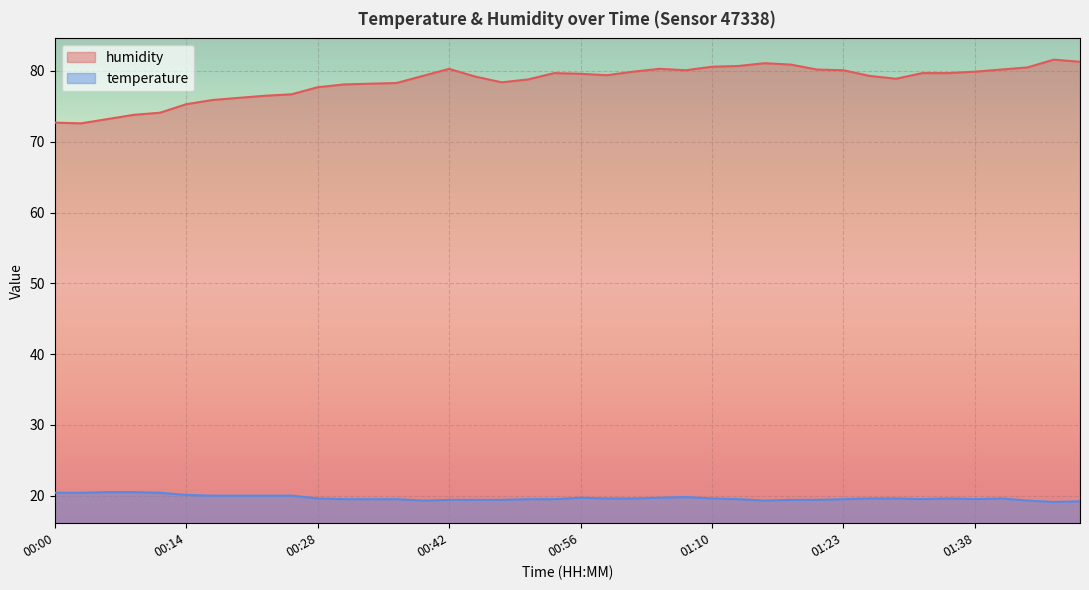

What is the spread (max minus min) of values at 00:42?

60.9